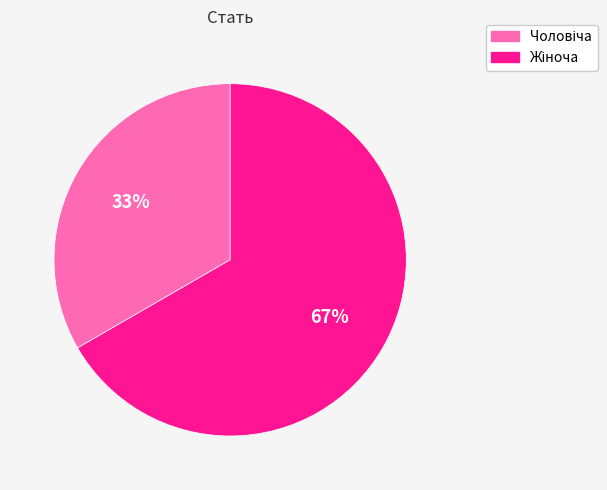

Is there a majority slice in this chart?

Yes